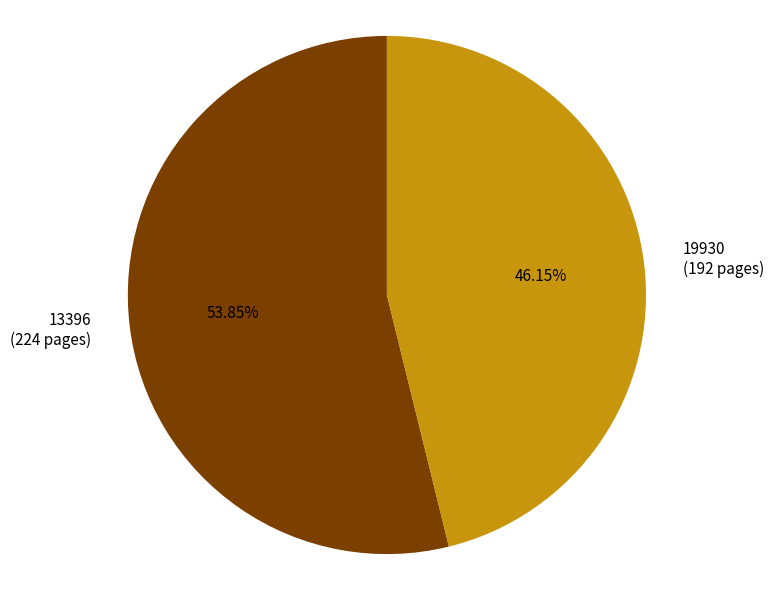

To the nearest percent, what percentage of the pie is 13396?

54%